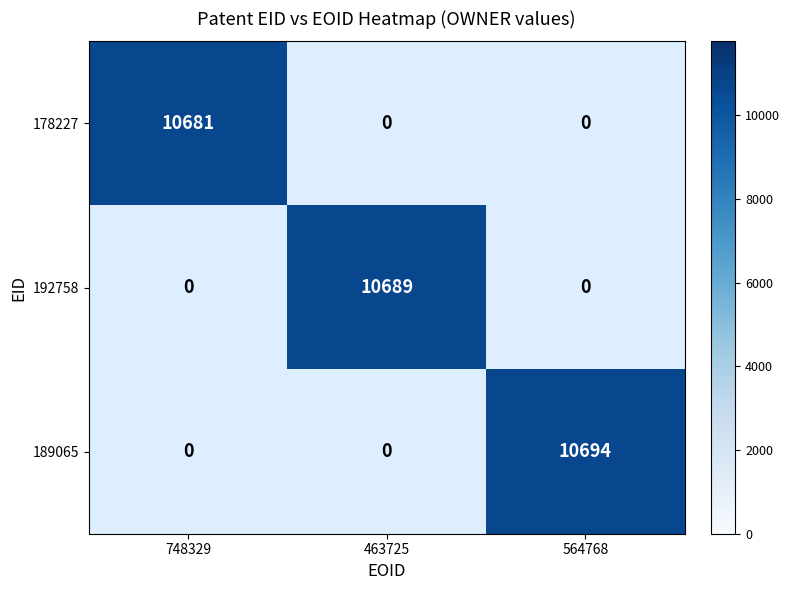

Count the number of data series in this chart.

3